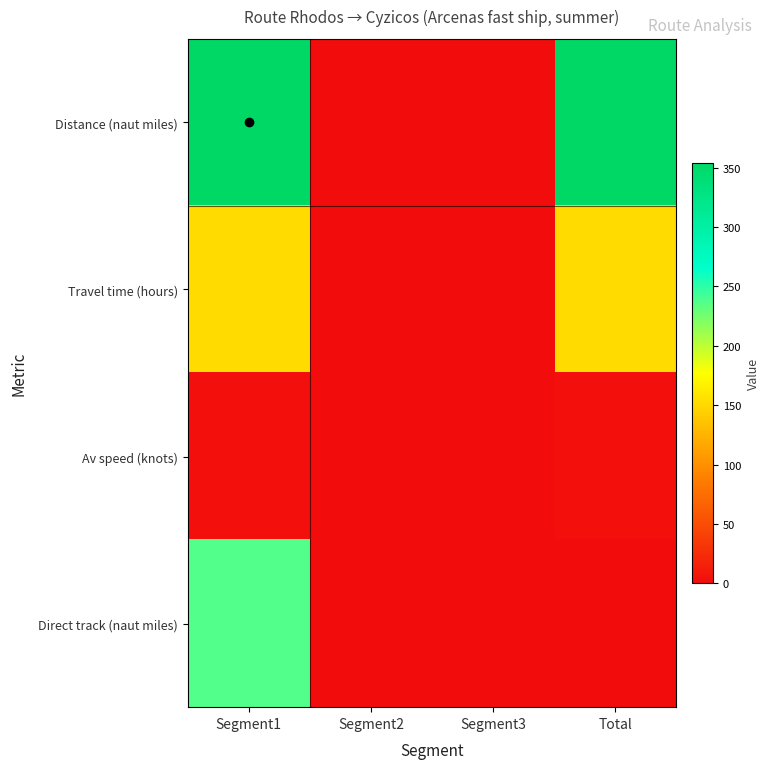

List the series in order of their peak value, lowest first.

Av speed (knots), Travel time (hours), Direct track (naut miles), Distance (naut miles)